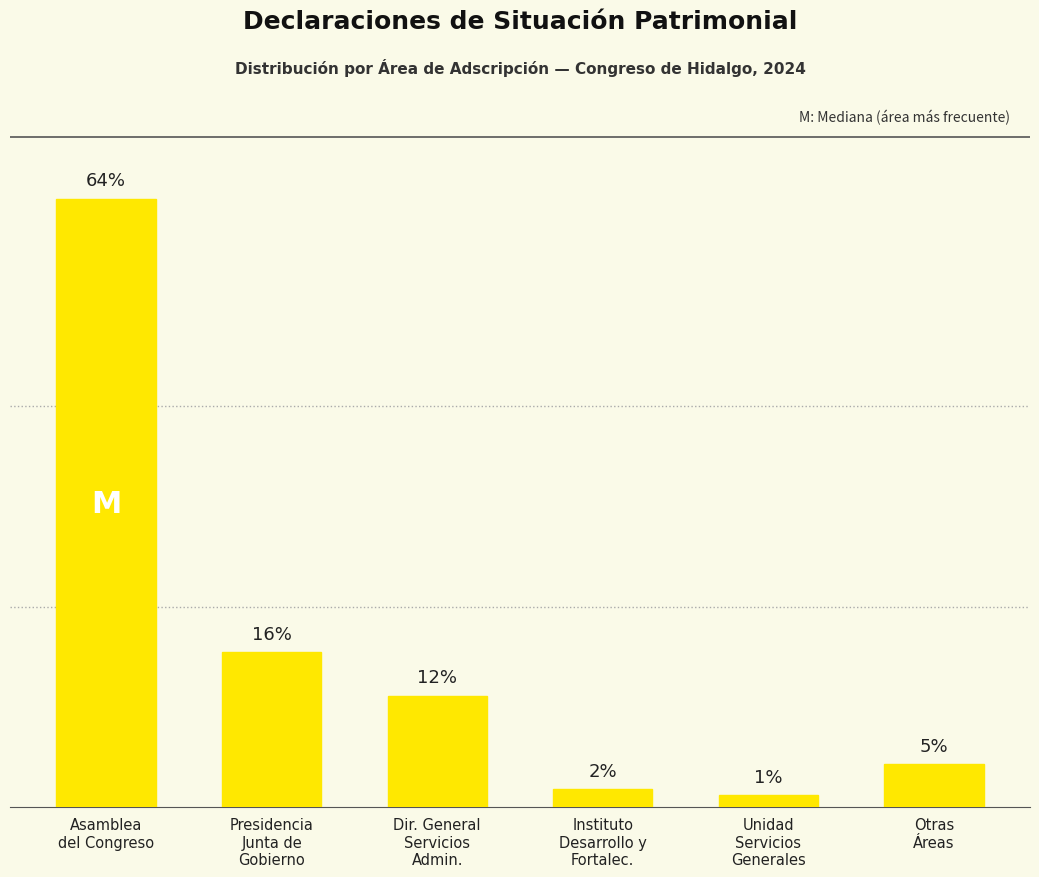

At which category does the chart reach its peak across all series?

Asamblea
del Congreso